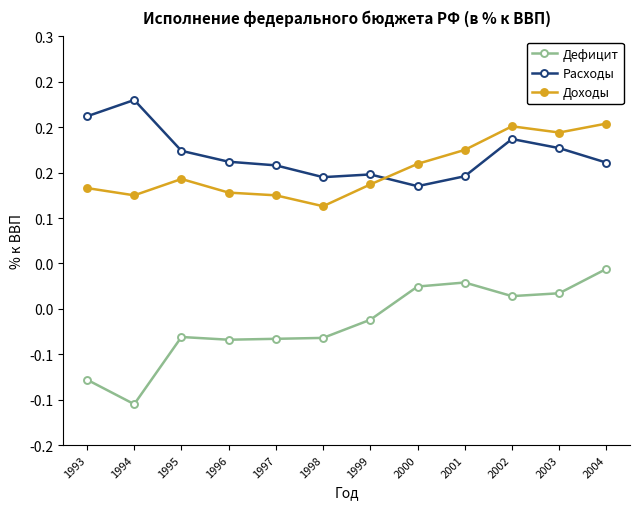

What is the minimum value for Доходы?

0.1